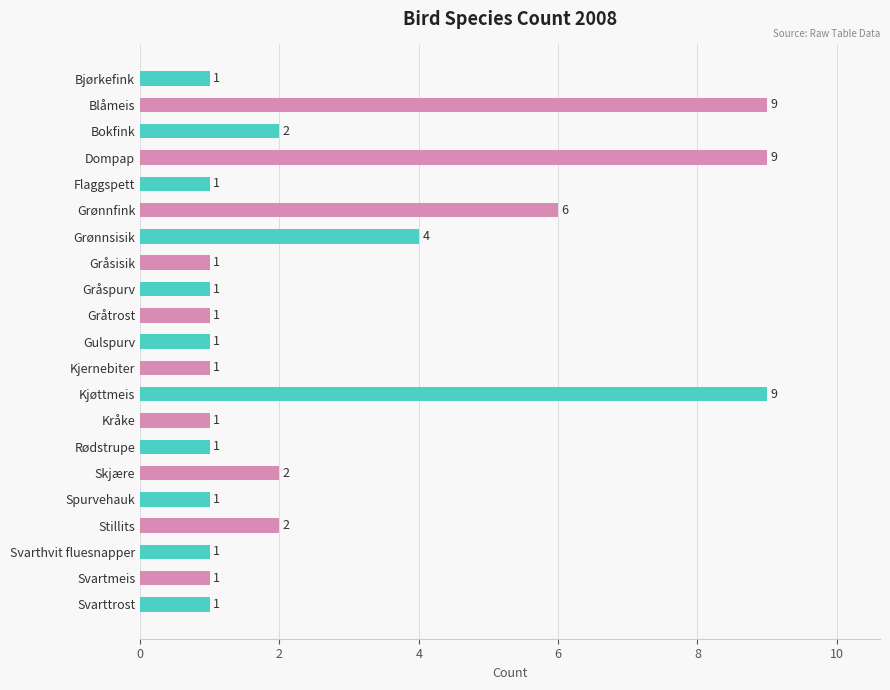

What is the value of the 9th bar from the top?

1